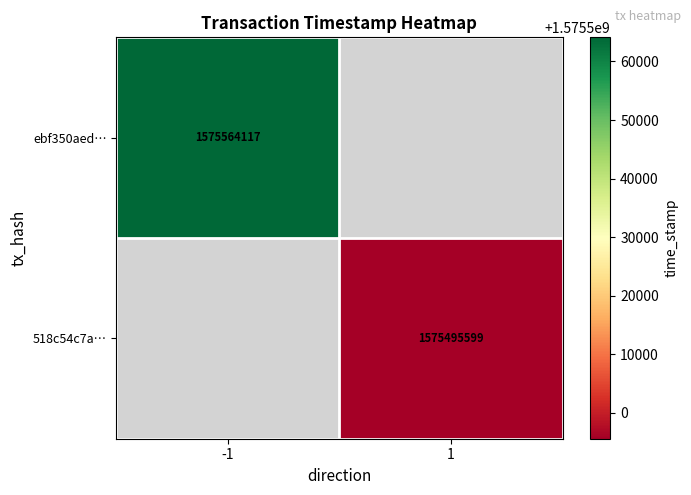

True or false: 518c54c7a… has a value of 1575495599 at 1.

True